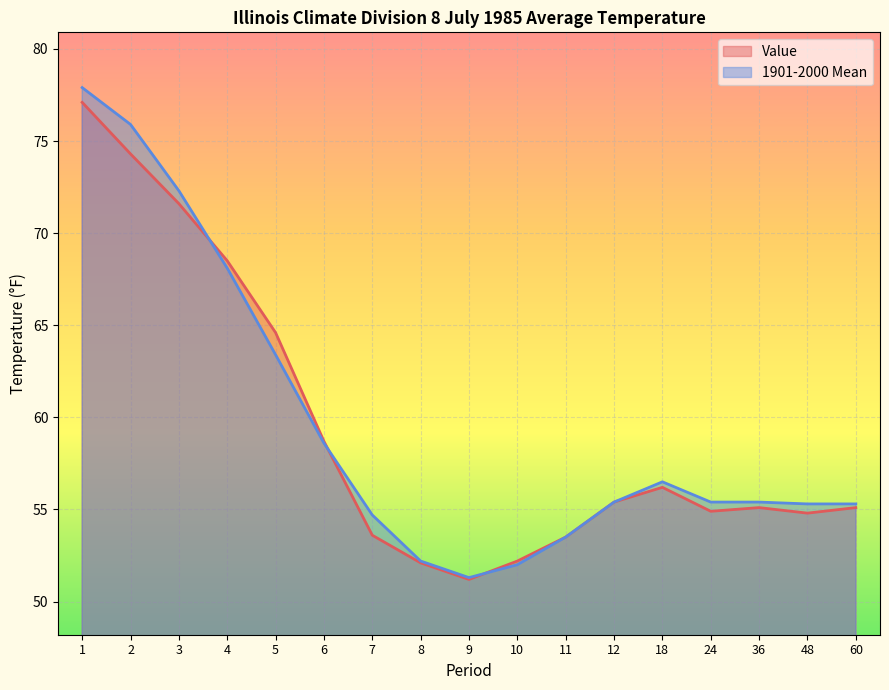

The value of Value at 60 is 30.6. True or false?

False